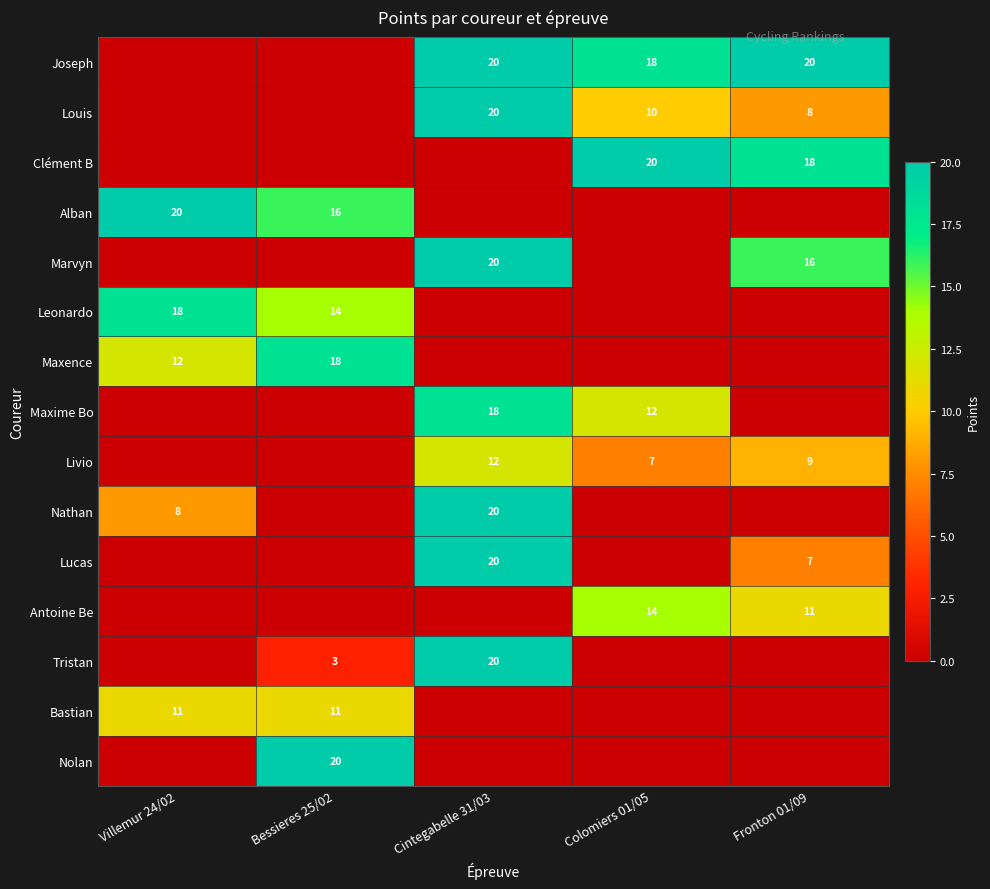

The value of Louis at Colomiers 01/05 is 10. True or false?

True